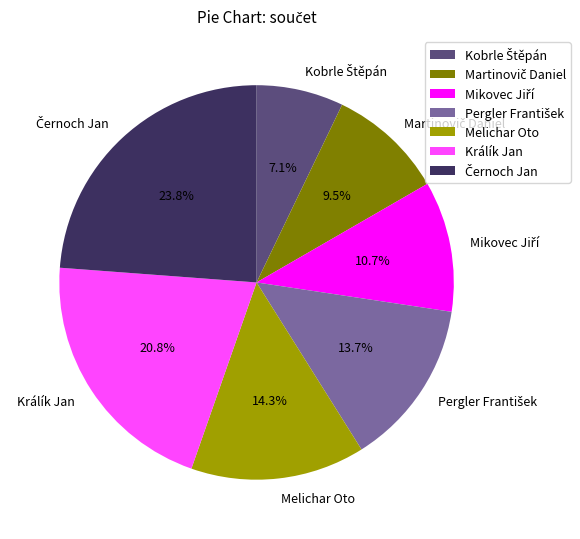

Does any single category account for the majority?

No